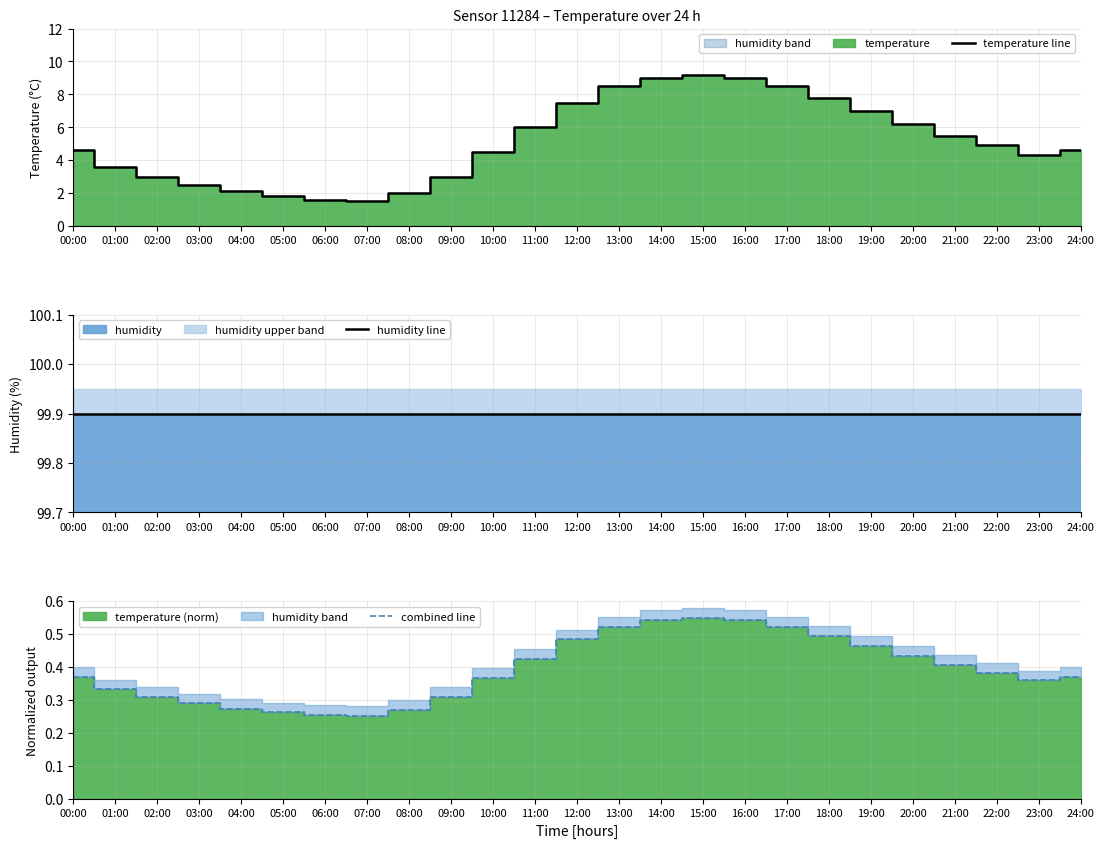

Which category has the lowest value in the temperature line series?

07:00